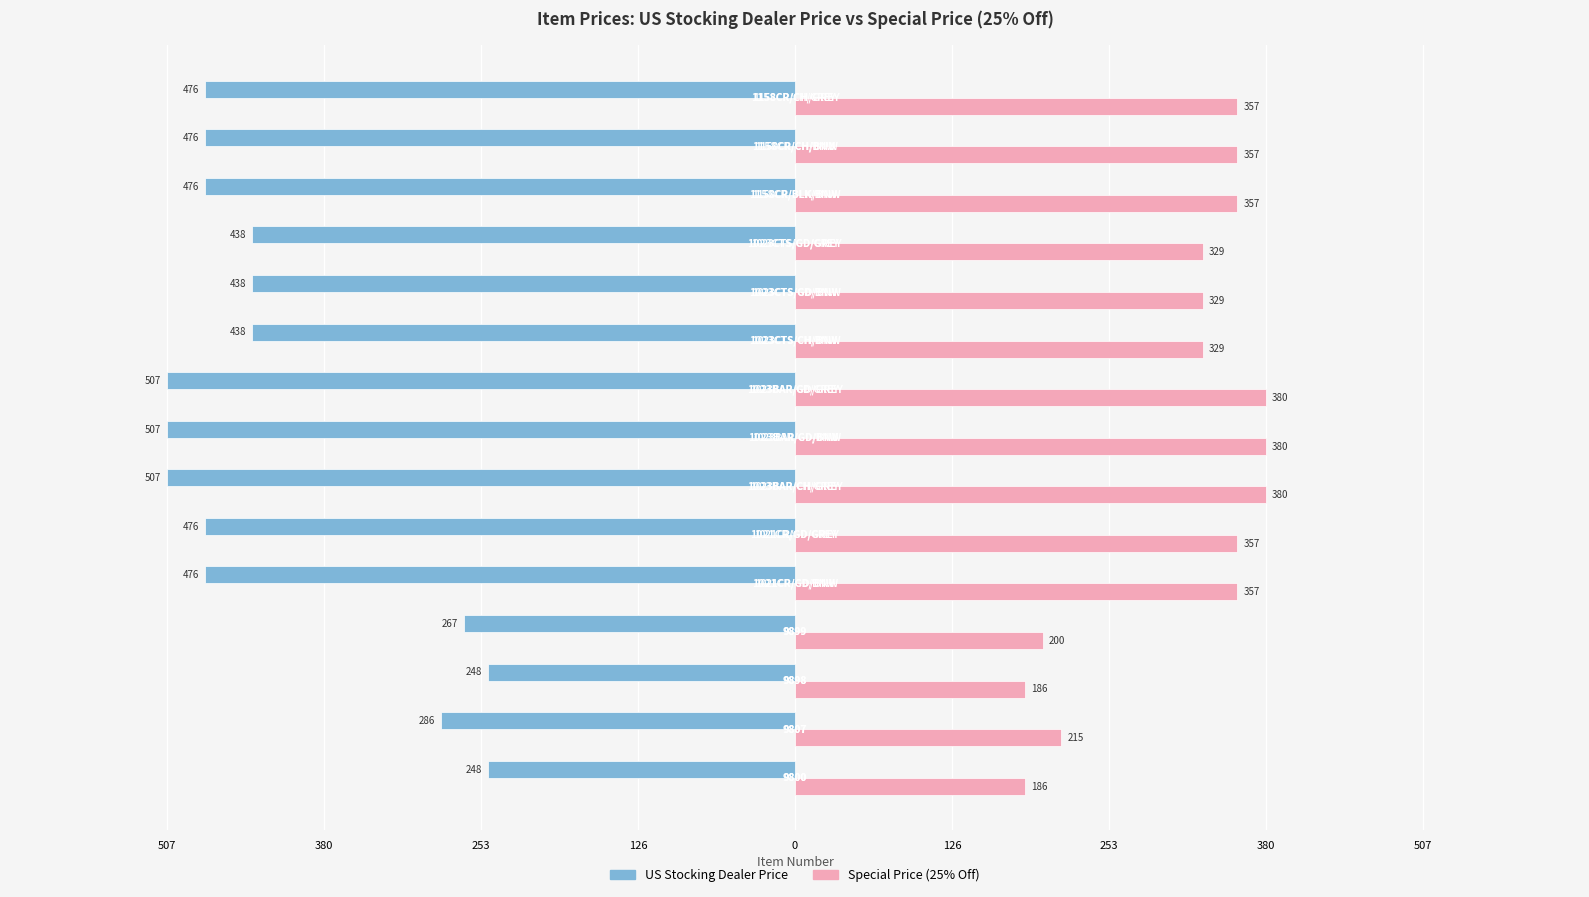

What are all the series names shown in the legend?

US Stocking Dealer Price, Special Price (25% Off)